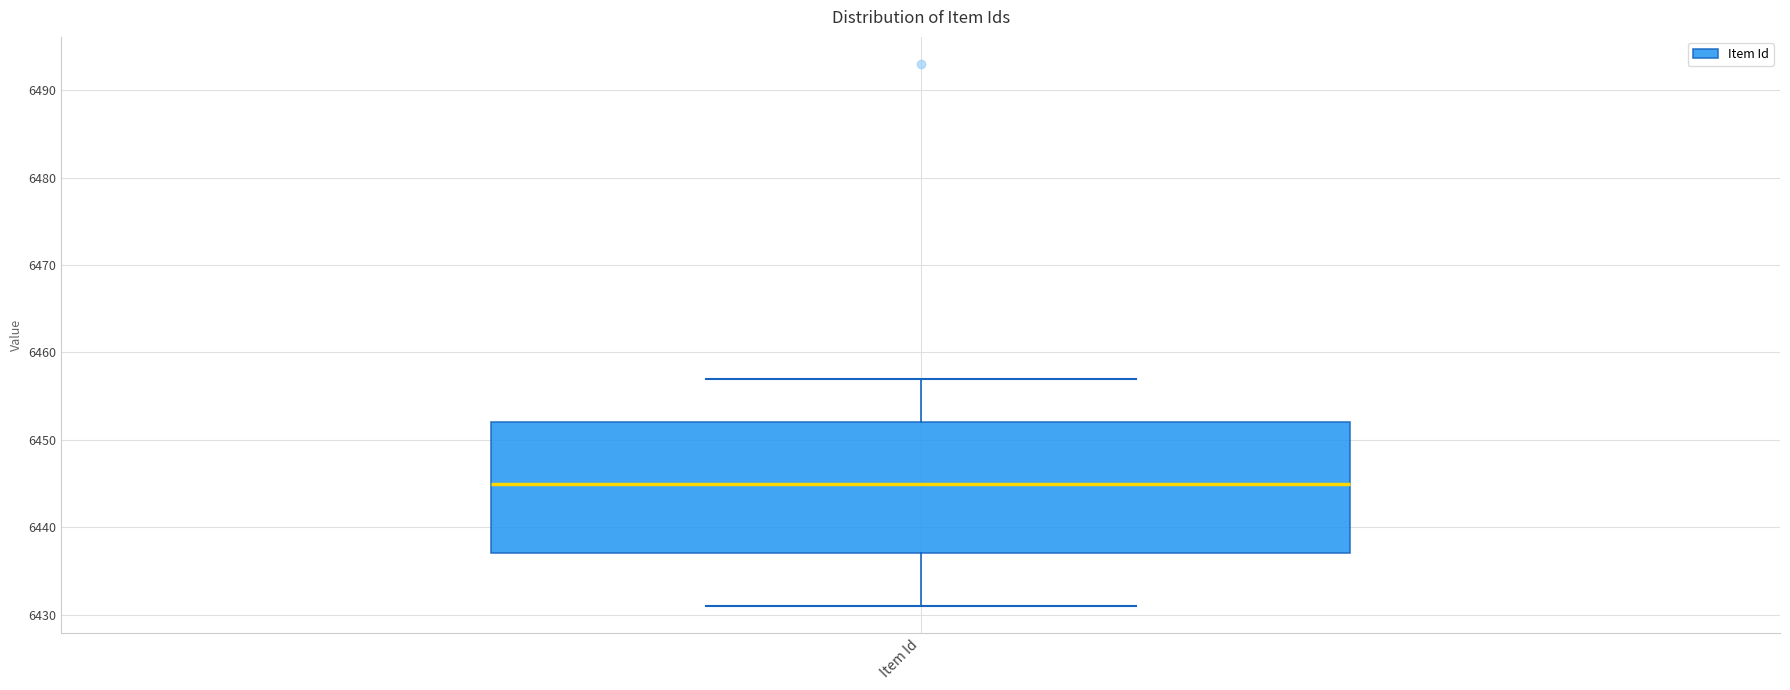

Transcribe this box plot: give where the median line is, the range the box spans, and where the two whiskers end, as read against the y-axis. The values are not printed on the chart, so give them approximately, as read against the axis.

median 6445, box 6437 to 6452, whiskers 6431 to 6457